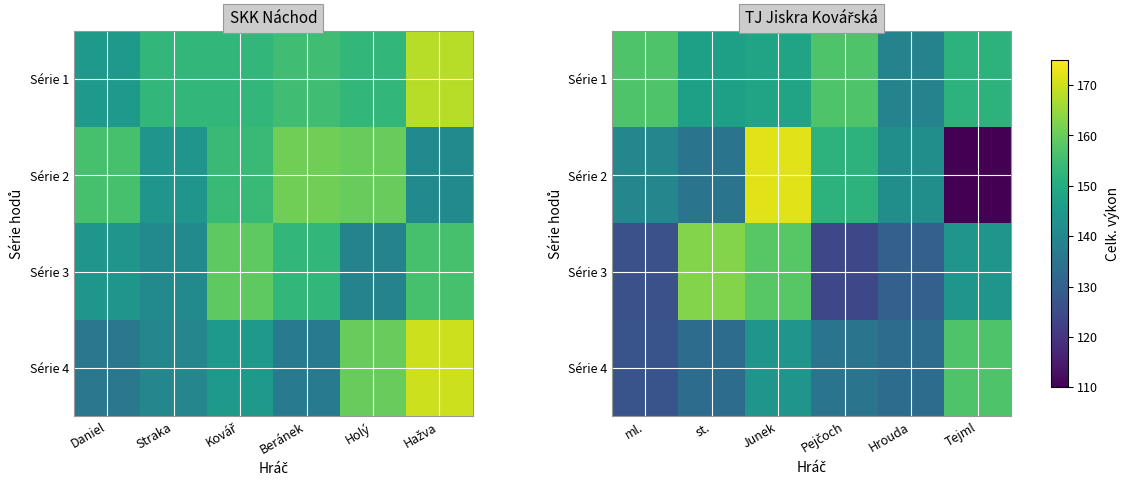

True or false: Série 4 has a value of 218 at Junek.

False